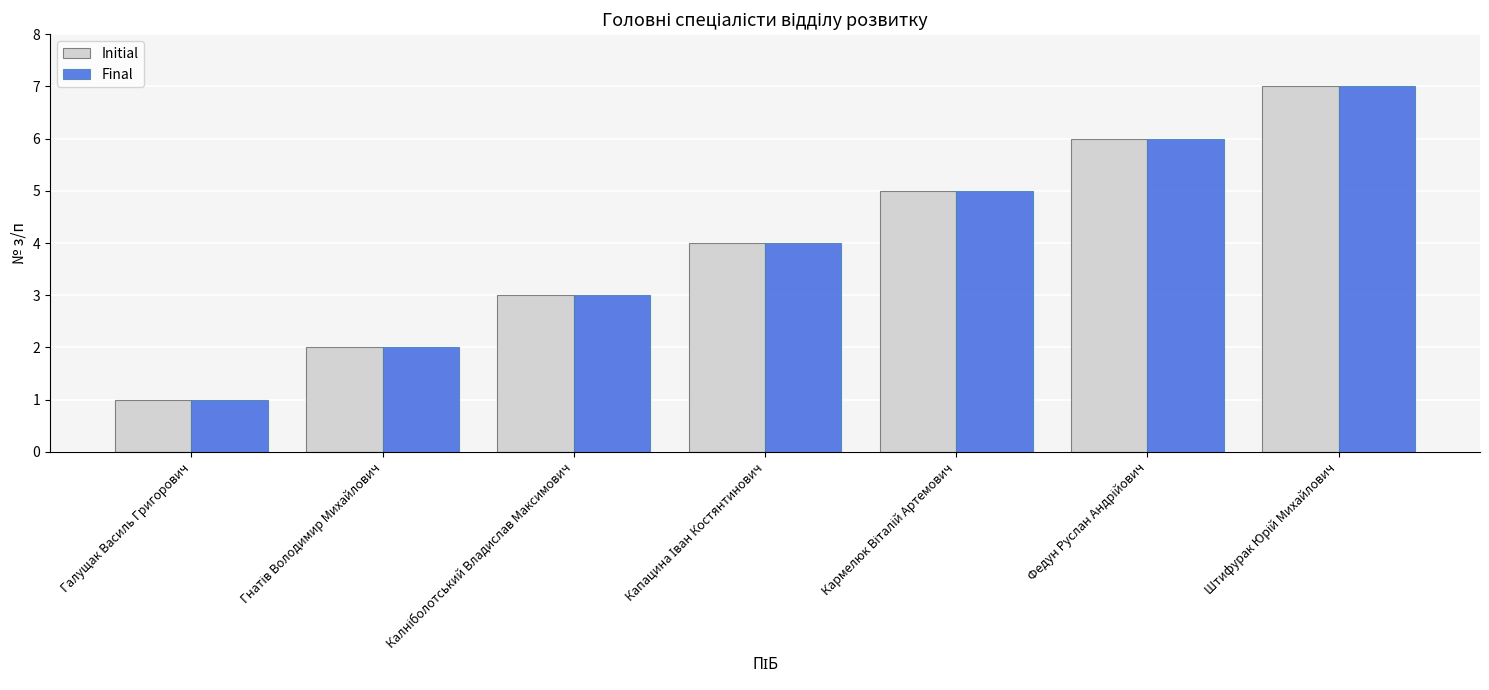

At which category does the chart reach its minimum across all series?

Галущак Василь Григорович